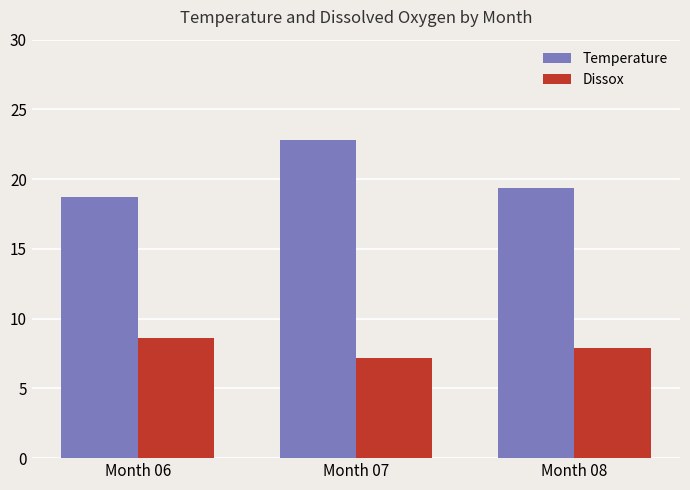

Which label corresponds to the largest value in the chart?

Month 07